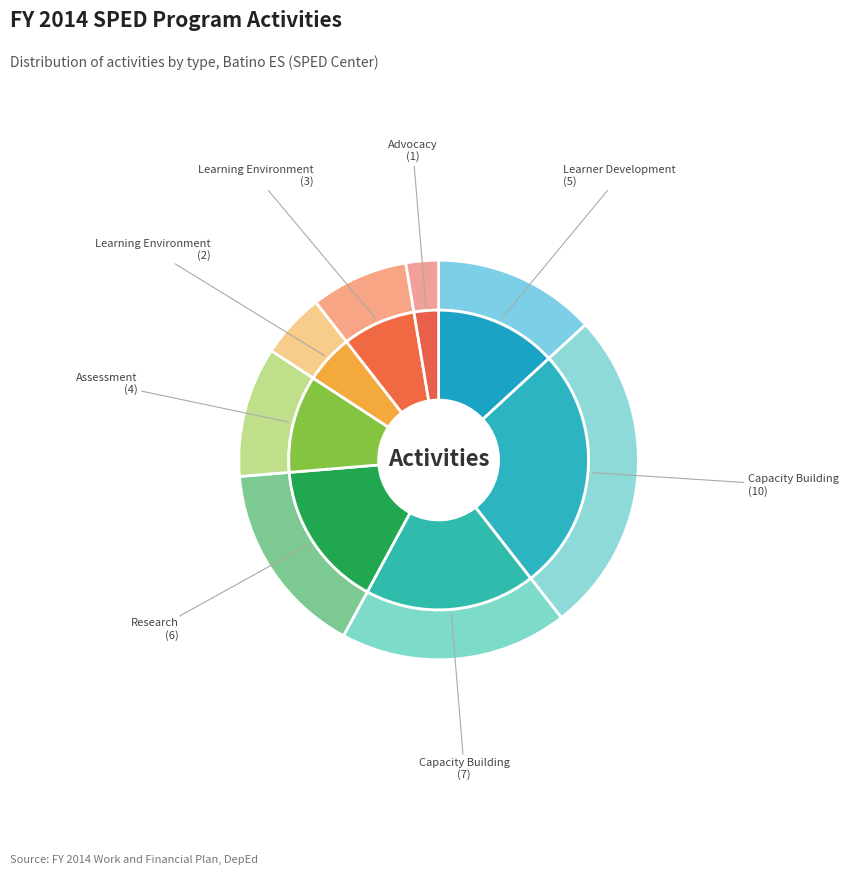

Which slice is the largest?

Capacity Building (Teachers)